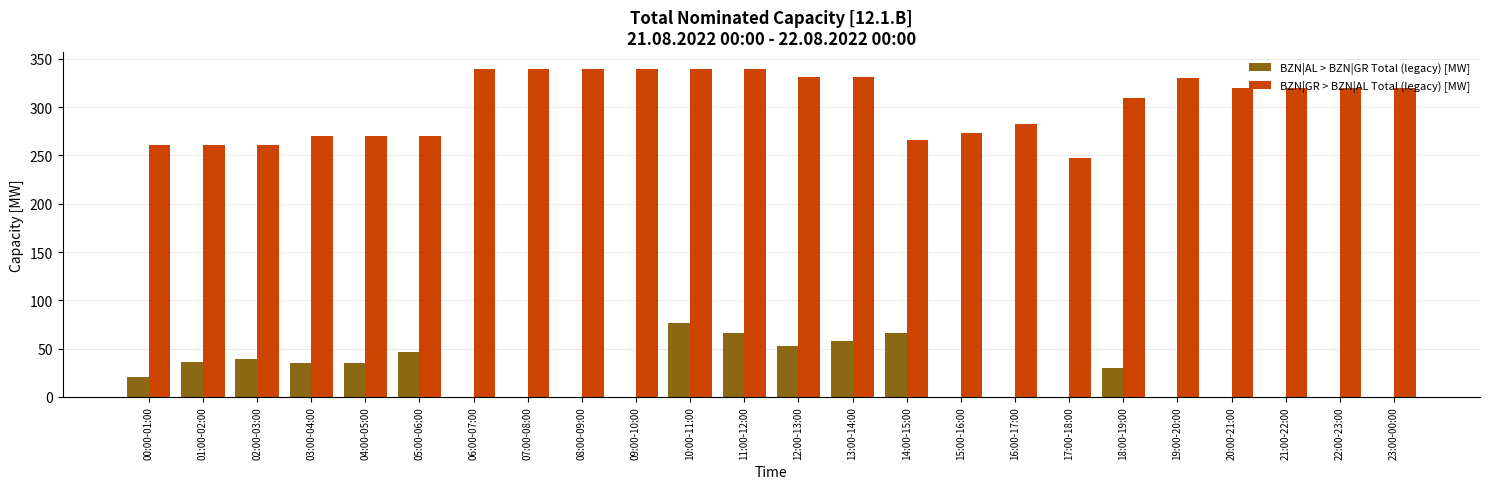

Is the value of BZN|GR > BZN|AL Total (legacy) [MW] at 11:00-12:00 greater than the value of BZN|AL > BZN|GR Total (legacy) [MW] at 17:00-18:00?

Yes